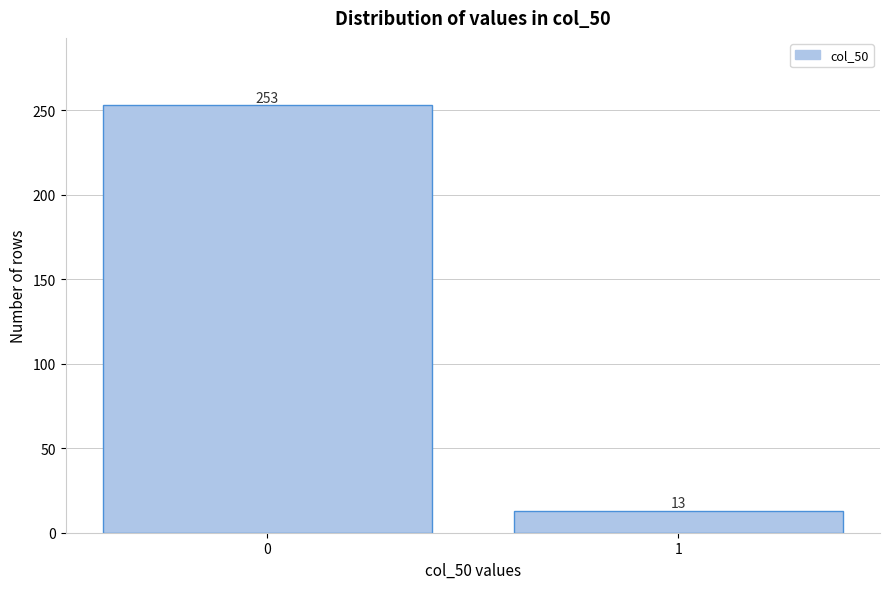

Reading right to left, extract all data points from this chart.

1=13	0=253